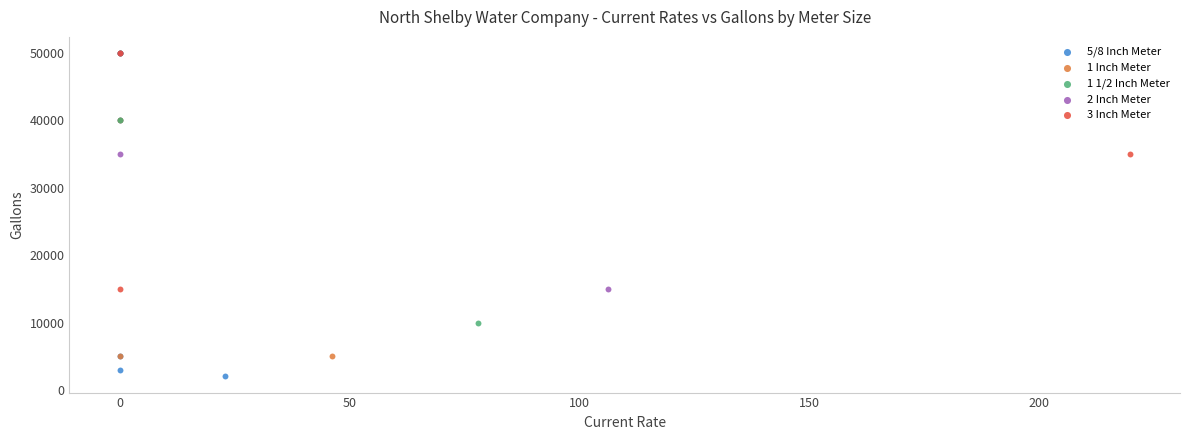

Which series contains the lowest Y value?

5/8 Inch Meter